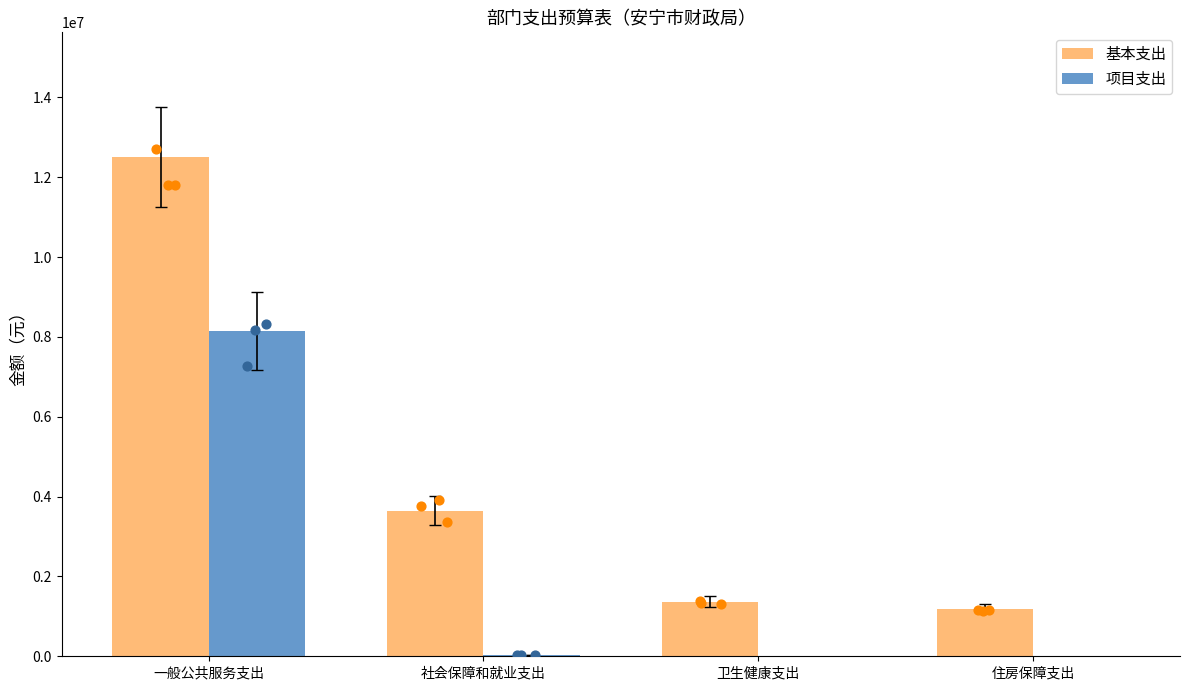

Which series has the largest total across all categories?

基本支出